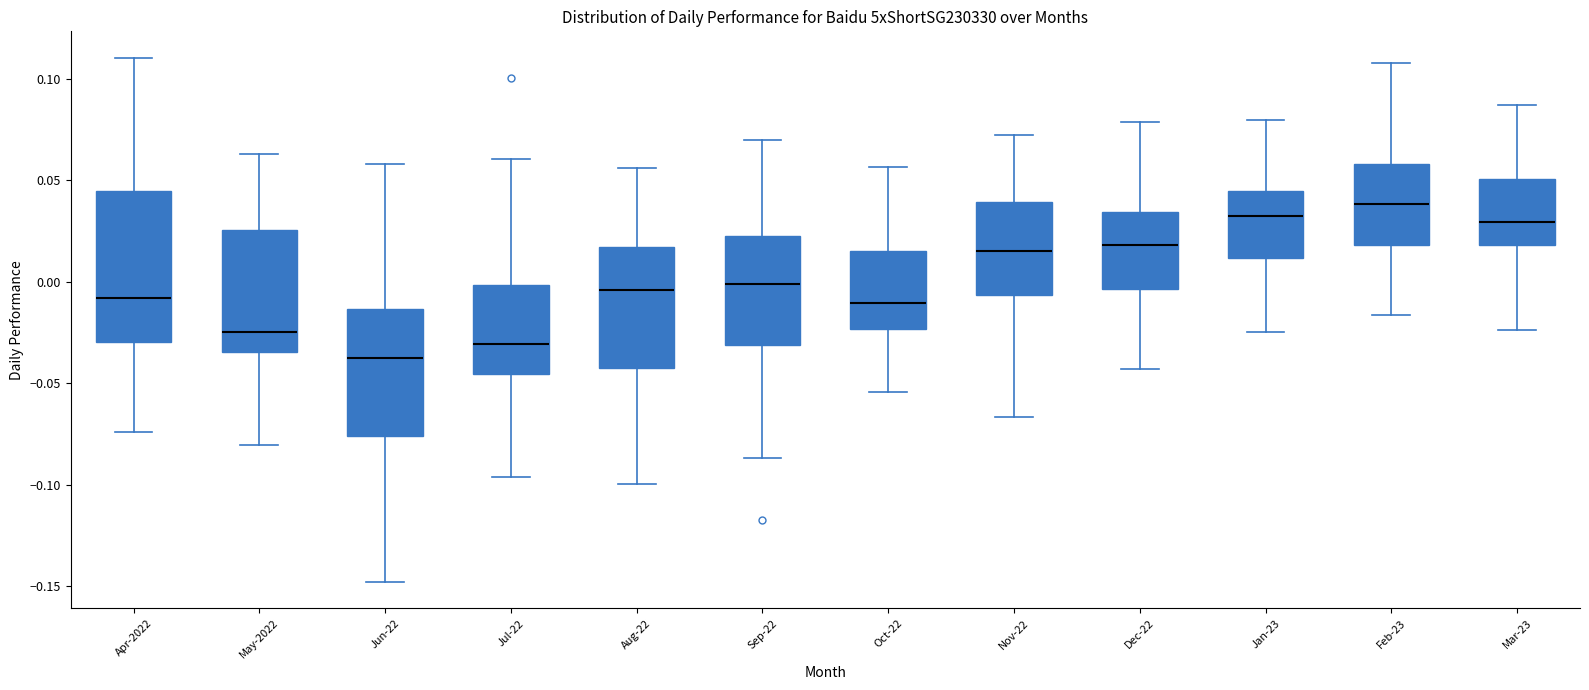

Which box is the tallest, from its lower edge to its upper edge?

Apr-2022